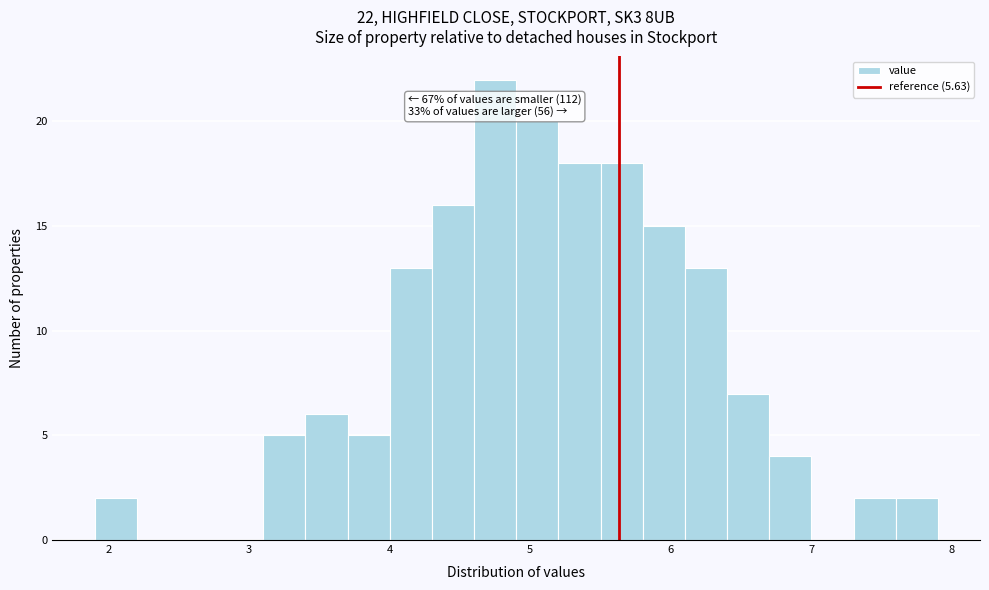

Around what value on the x-axis is the tallest bar? Give the approximate position of its centre, as read against the axis.

4.8